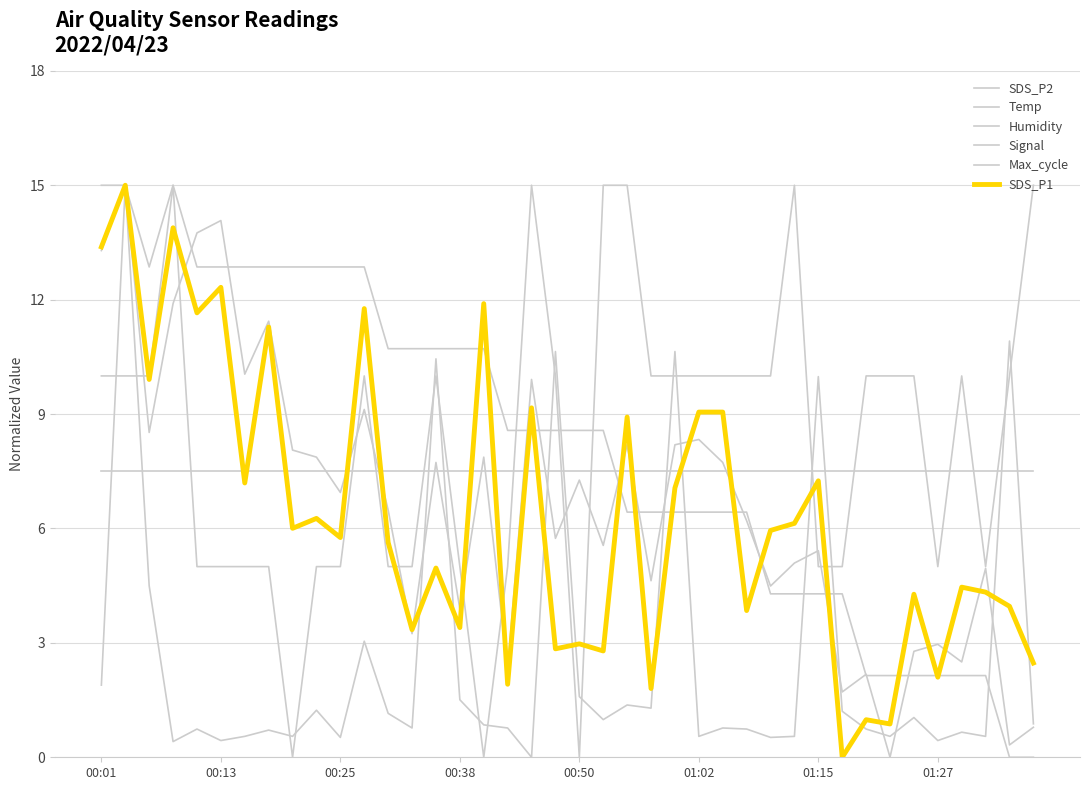

How many distinct data groups are displayed?

6